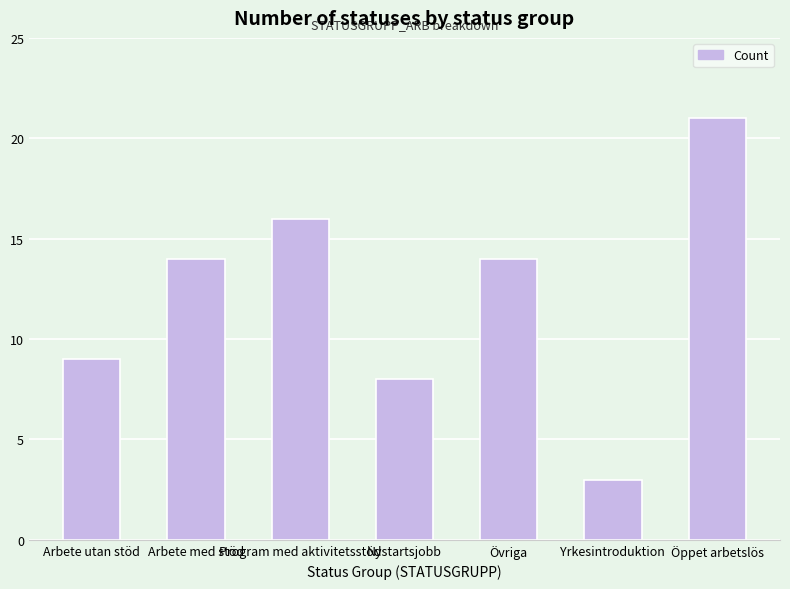

The chart shows a value of 1 at Yrkesintroduktion. True or false?

False